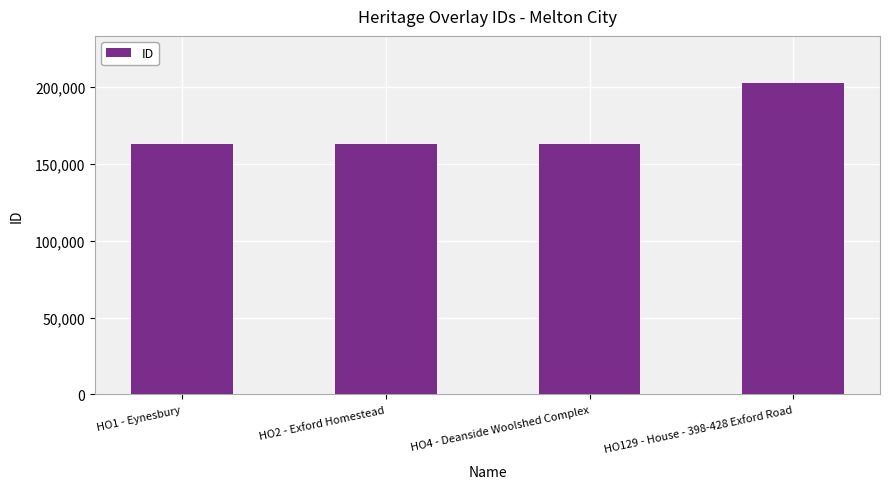

Which has a higher value, HO129 - House - 398-428 Exford Road or HO4 - Deanside Woolshed Complex?

HO129 - House - 398-428 Exford Road